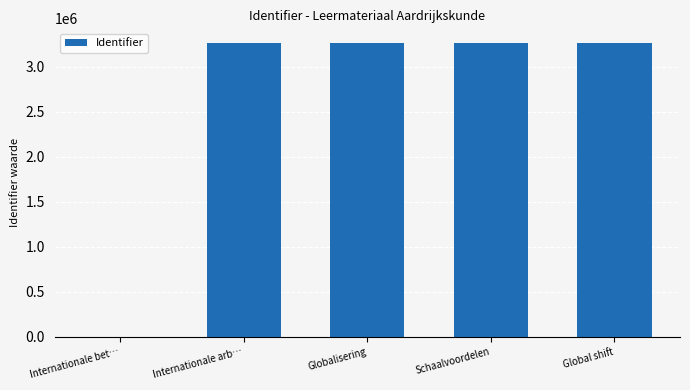

Does the chart contain stacked bars?

No